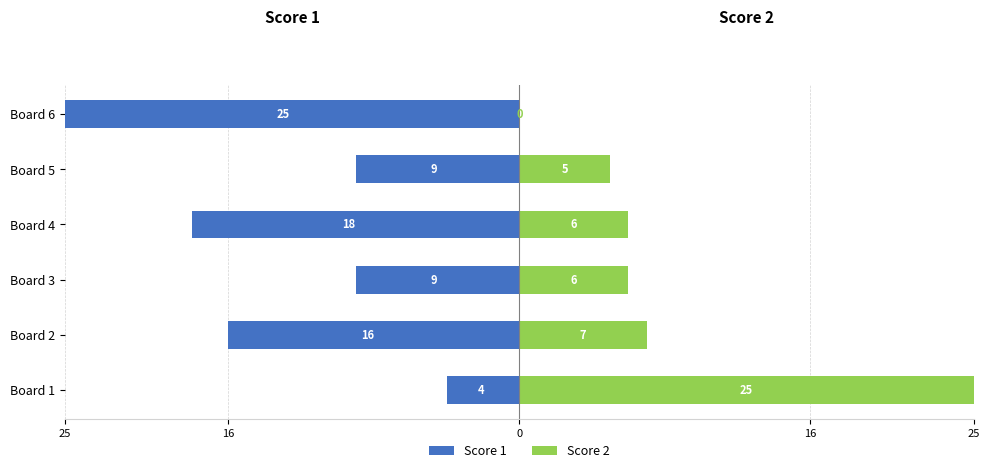

Reading right to left, what are all the values shown in this chart?

Score 1: -25	-9	-18	-9	-16	-4
Score 2: 0	5	6	6	7	25